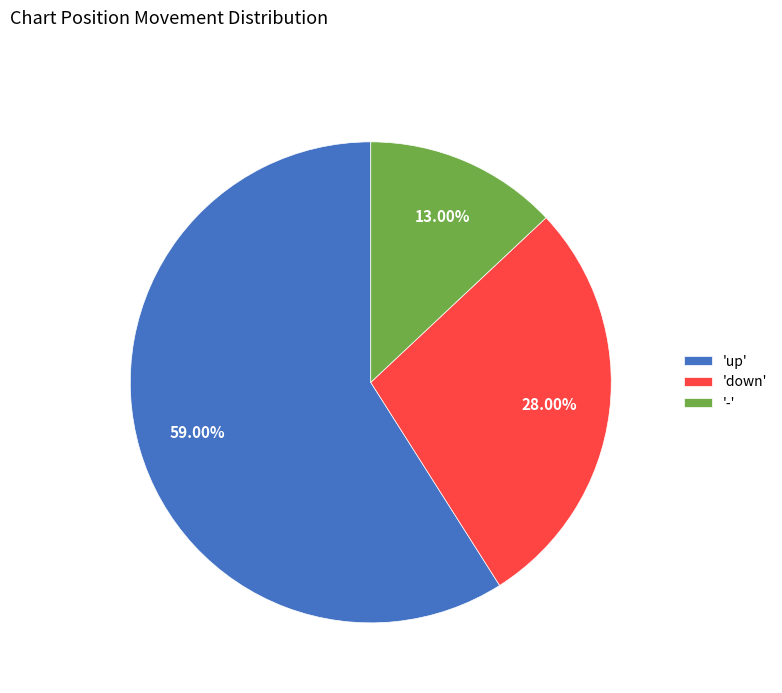

Rank the categories by value from lowest to highest.

'-', 'down', 'up'